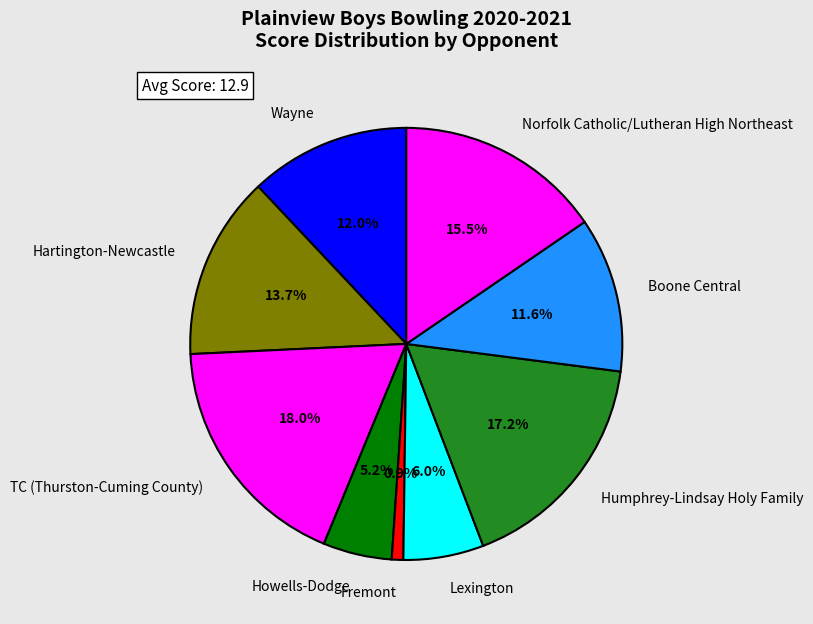

The Humphrey-Lindsay Holy Family slice represents 17% of the pie. True or false?

True